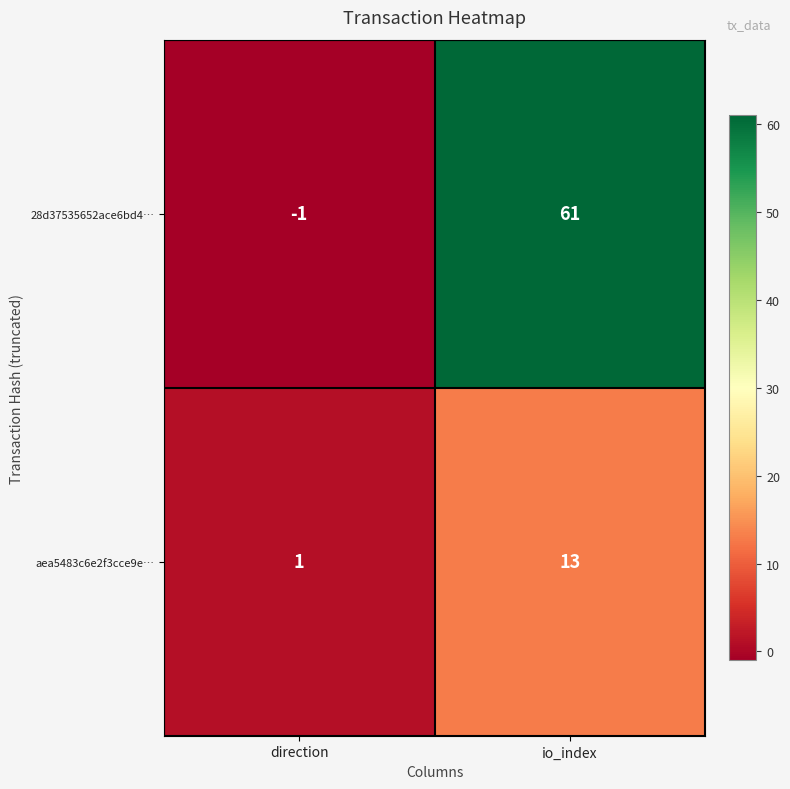

Is it true that 28d37535652ace6bd4… equals 61 at io_index?

True